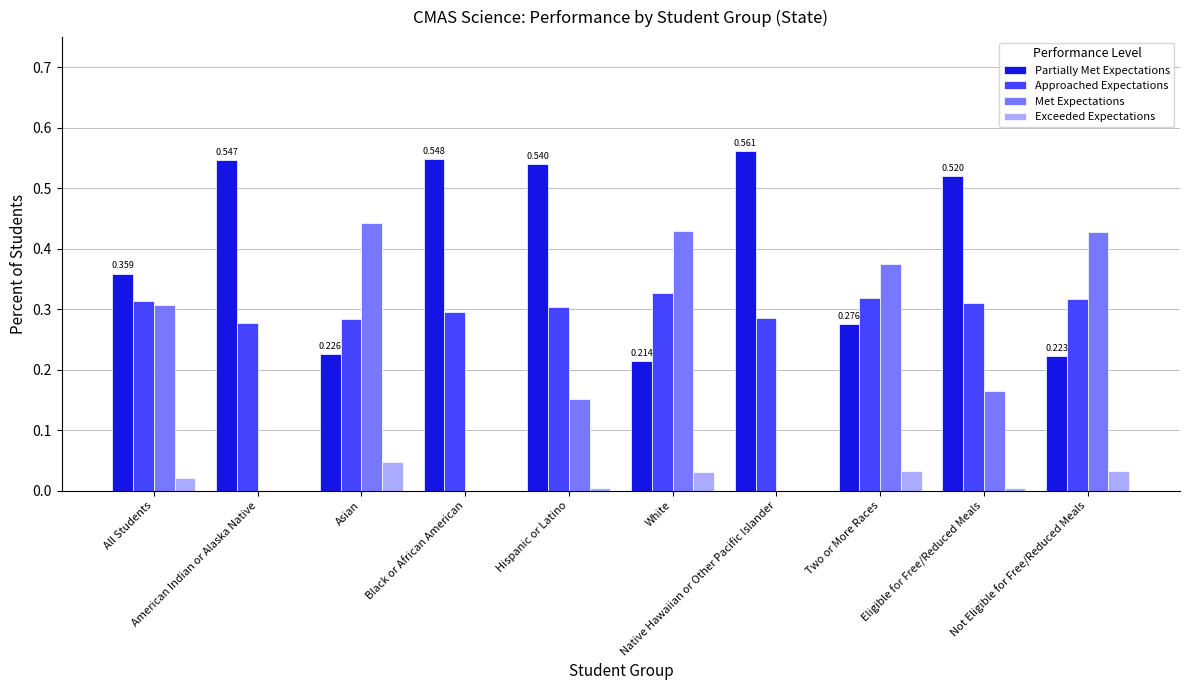

Which series has the largest total across all categories?

Partially Met Expectations